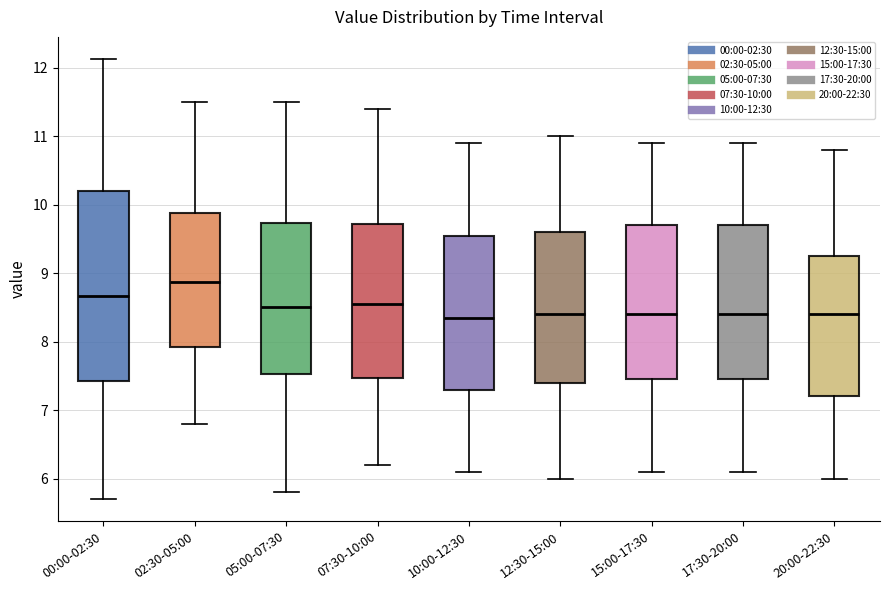

Where is the upper edge of the box for 15:00-17:30 on the y-axis? The values are not printed on the chart, so give them approximately, as read against the axis.

9.7